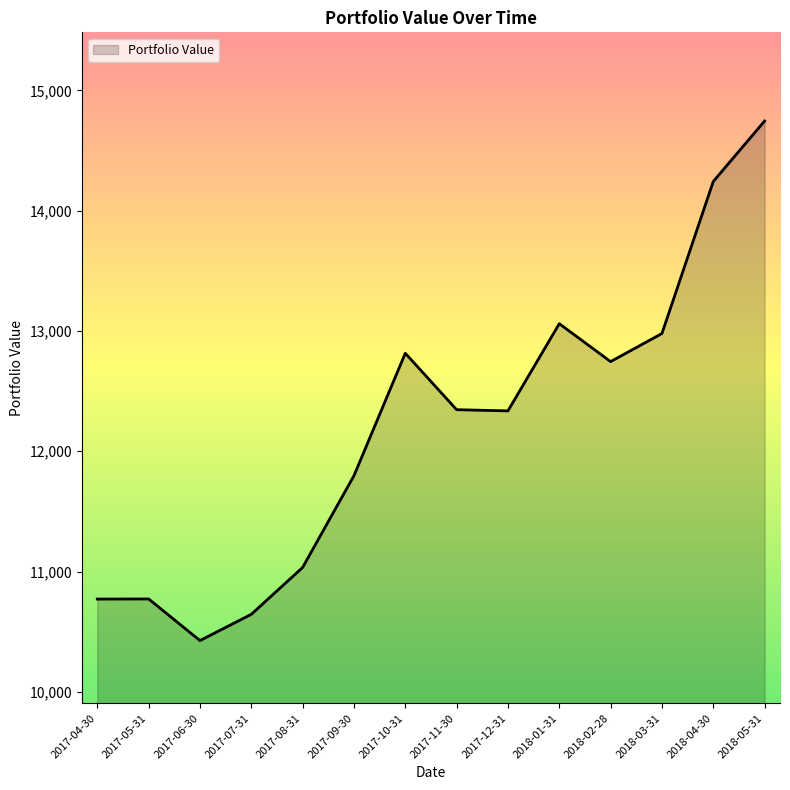

What is the approximate value at 2017-06-30?

10426.1